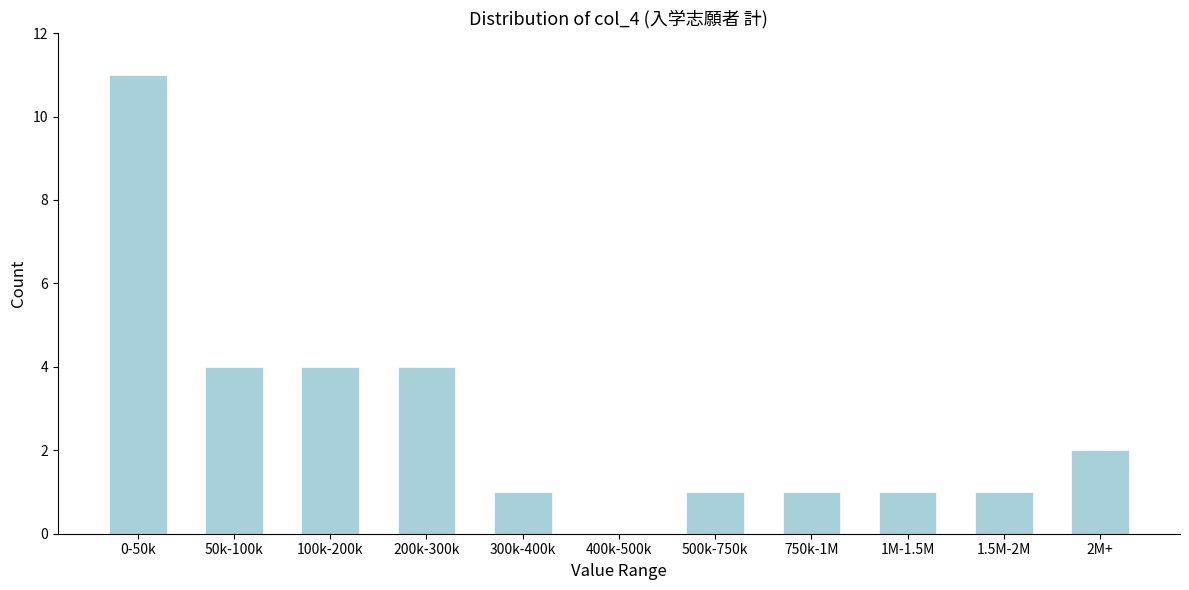

Reading left to right, list all the values displayed in this chart.

0-50k=11	50k-100k=4	100k-200k=4	200k-300k=4	300k-400k=1	400k-500k=0	500k-750k=1	750k-1M=1	1M-1.5M=1	1.5M-2M=1	2M+=2